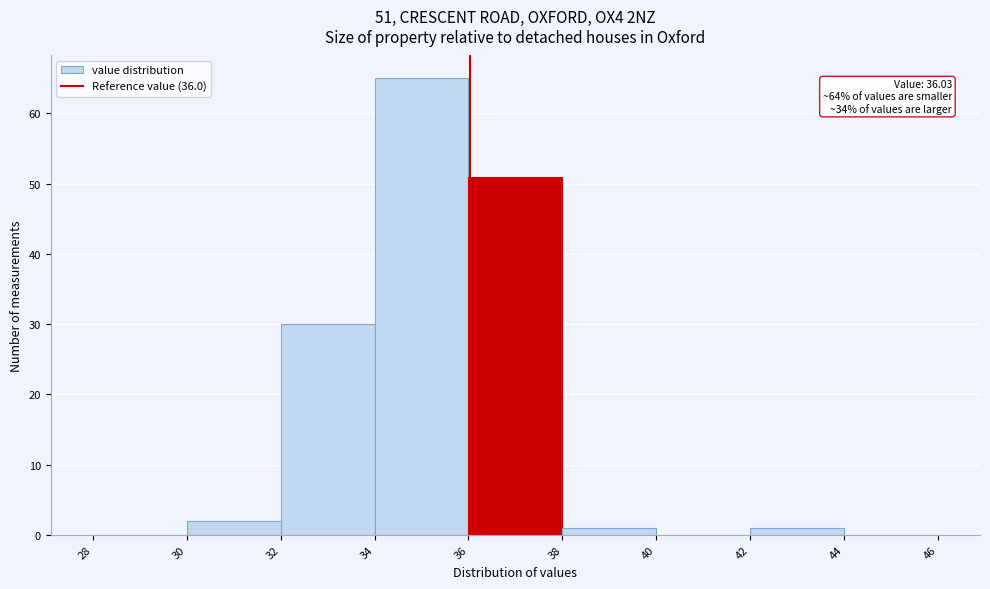

Which range on the x-axis has the tallest bar?

34 to 36